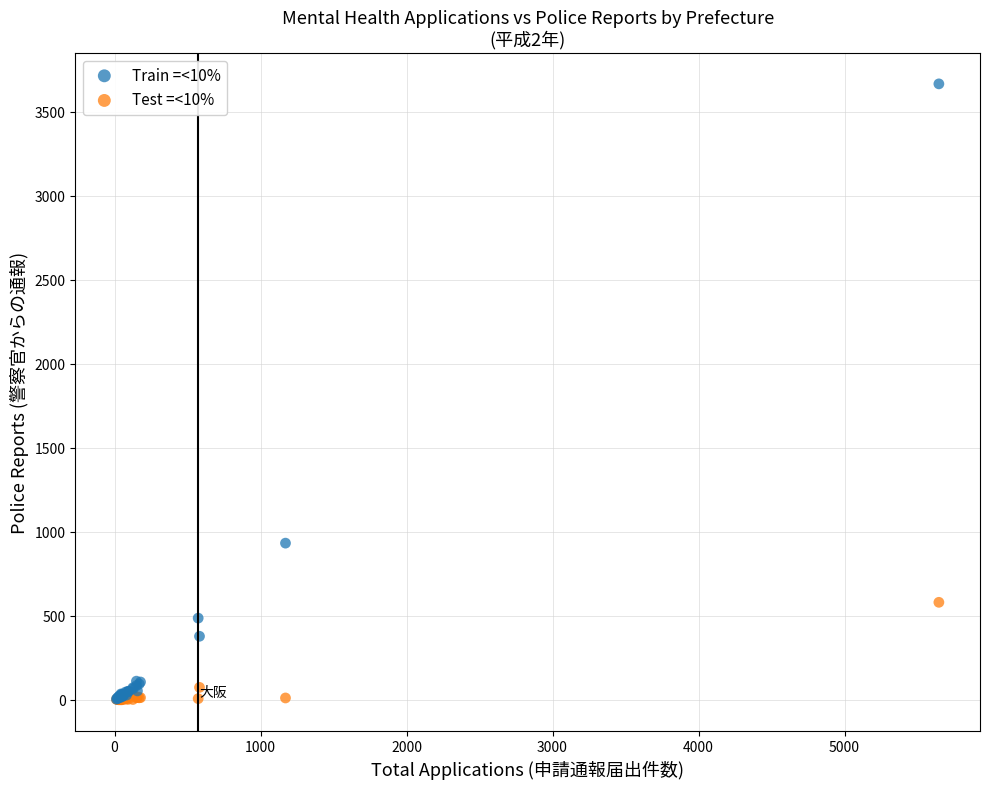

Across all series, what Y value is closest to 1833?

933